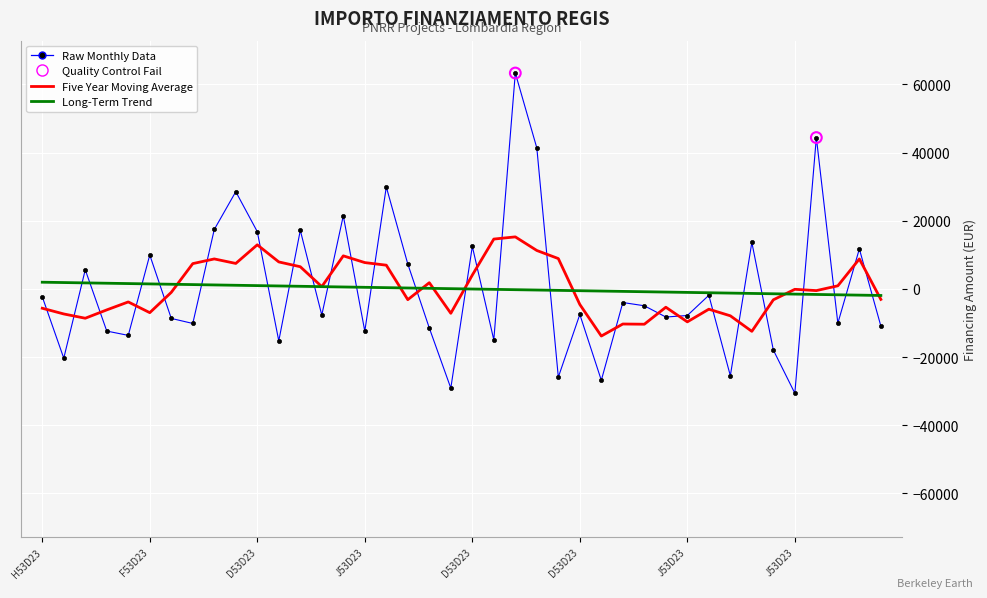

Which series has the largest range (max minus min)?

Raw Monthly Data